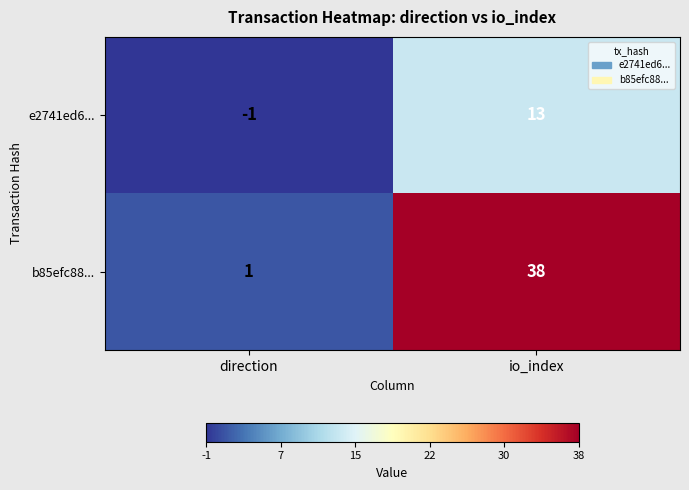

At which label is e2741ed6... closest to 6?

direction